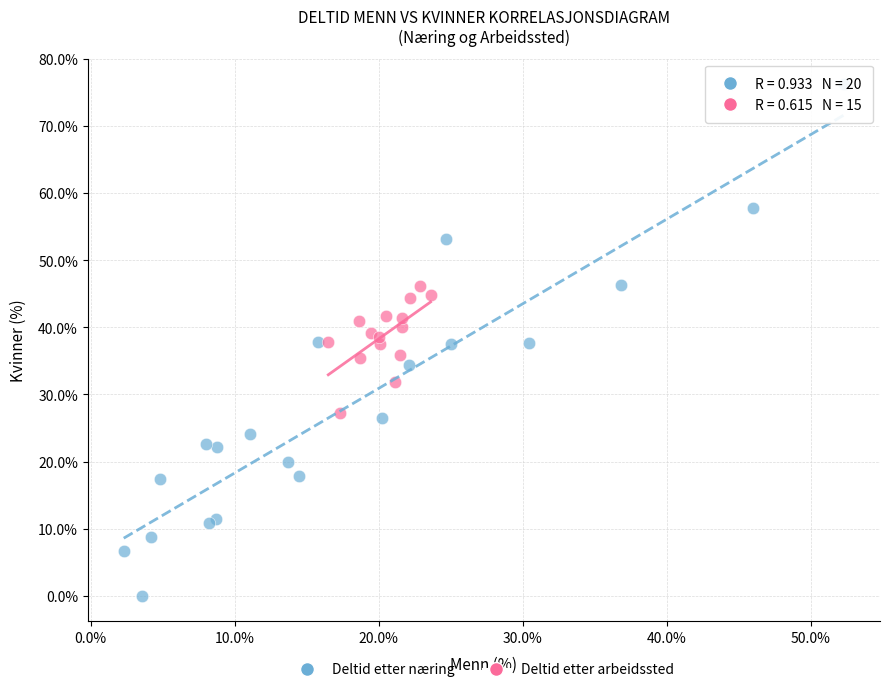

Which series has the widest spread of Y values?

Deltid etter næring